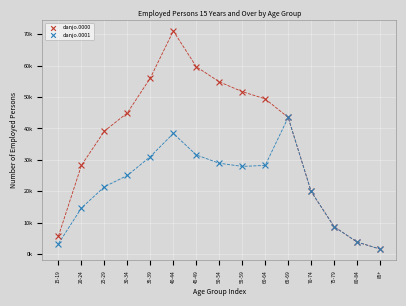

What are all the series names shown in the legend?

danjo.0000, danjo.0001